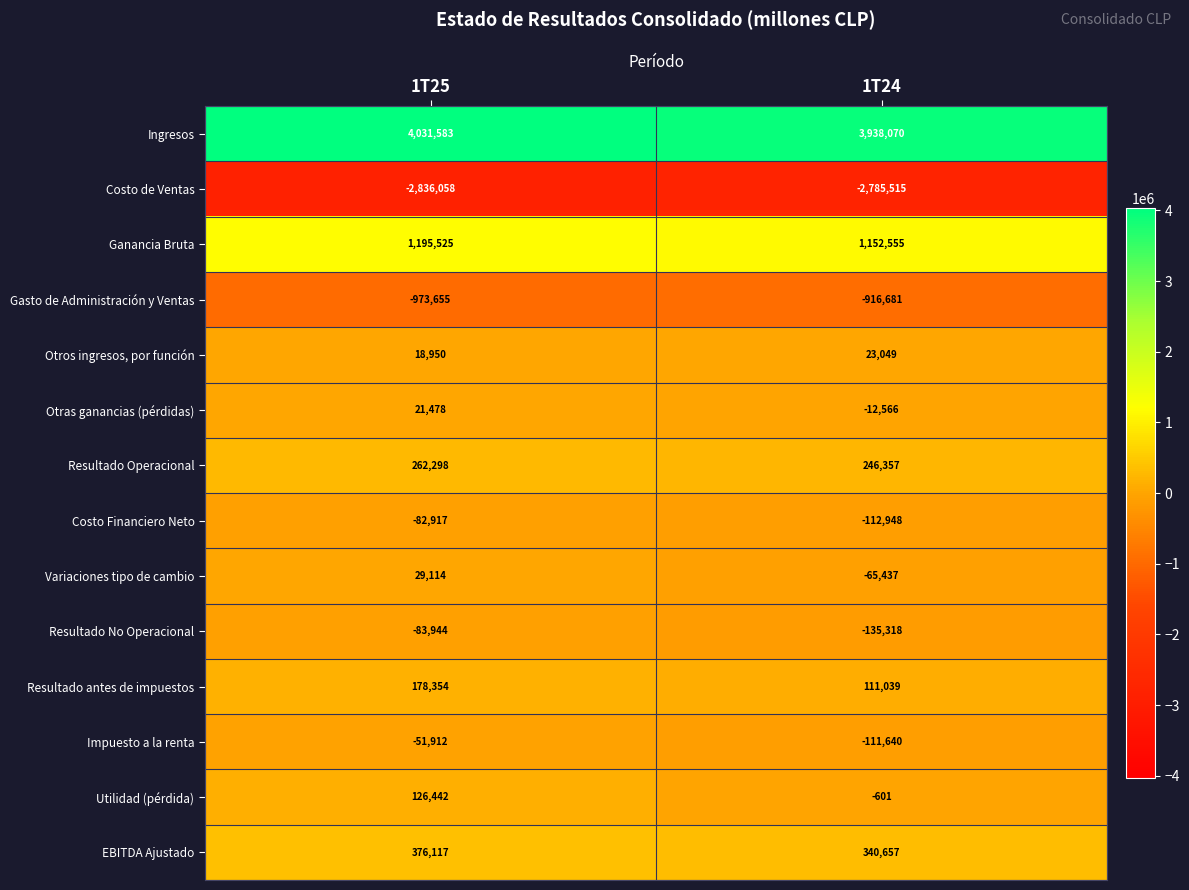

Rank the series by their maximum value, from lowest to highest.

Costo de Ventas, Gasto de Administración y Ventas, Resultado No Operacional, Costo Financiero Neto, Impuesto a la renta, Otras ganancias (pérdidas), Otros ingresos, por función, Variaciones tipo de cambio, Utilidad (pérdida), Resultado antes de impuestos, Resultado Operacional, EBITDA Ajustado, Ganancia Bruta, Ingresos